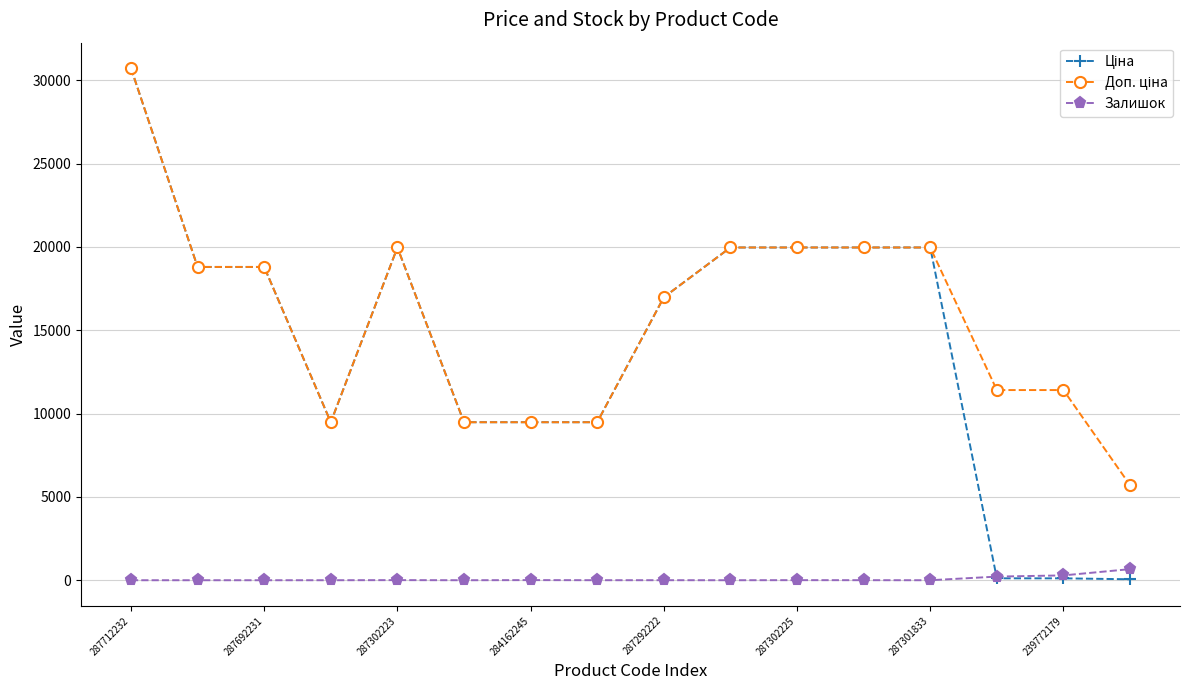

At how many categories does at least one series exceed 12758?

9